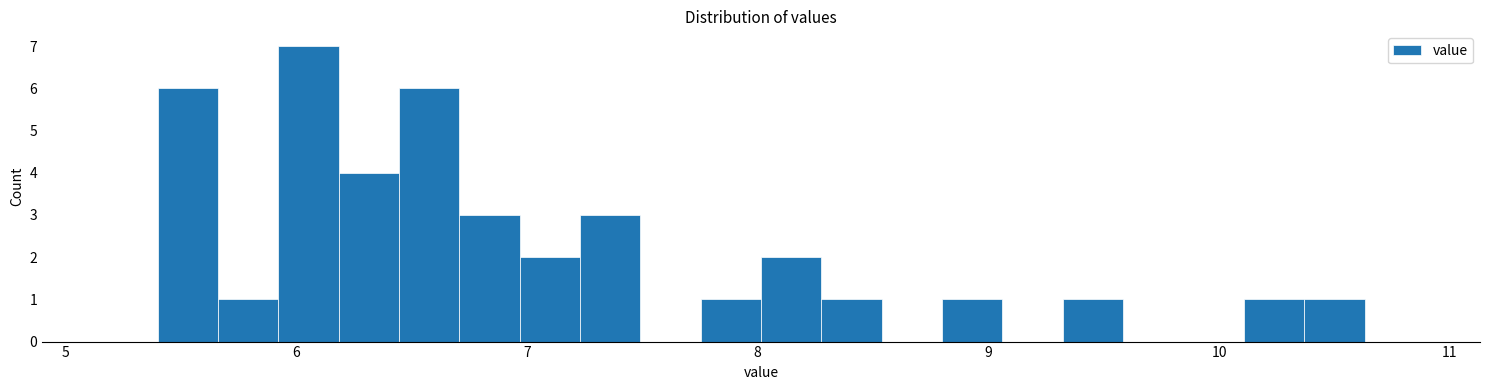

Read against the x-axis, roughly where is the centre of the tallest bar?

6.1